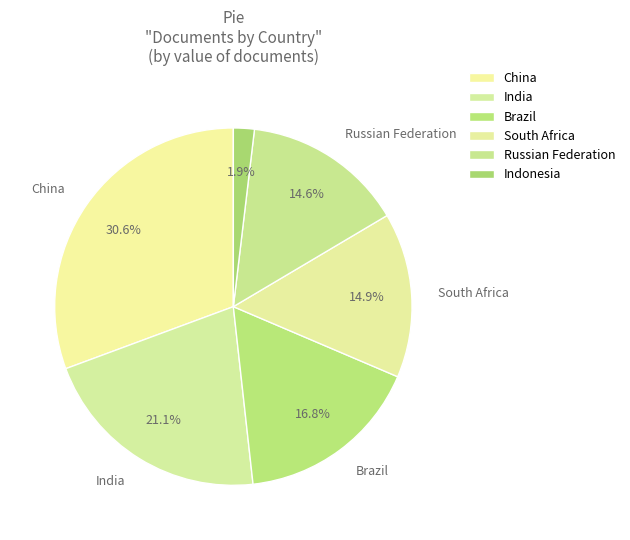

To the nearest percent, what is the average slice percentage?

17%